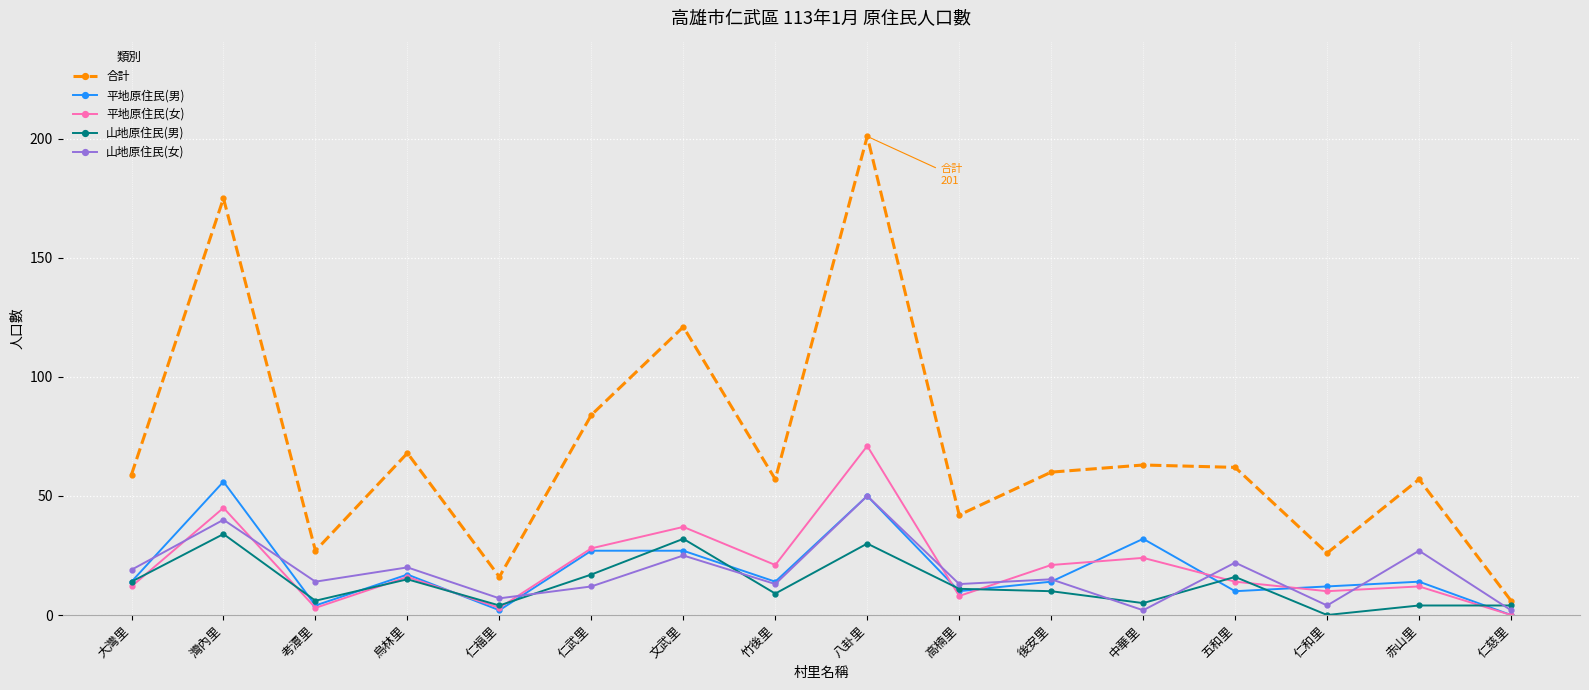

What is the maximum value for 平地原住民(女)?

71